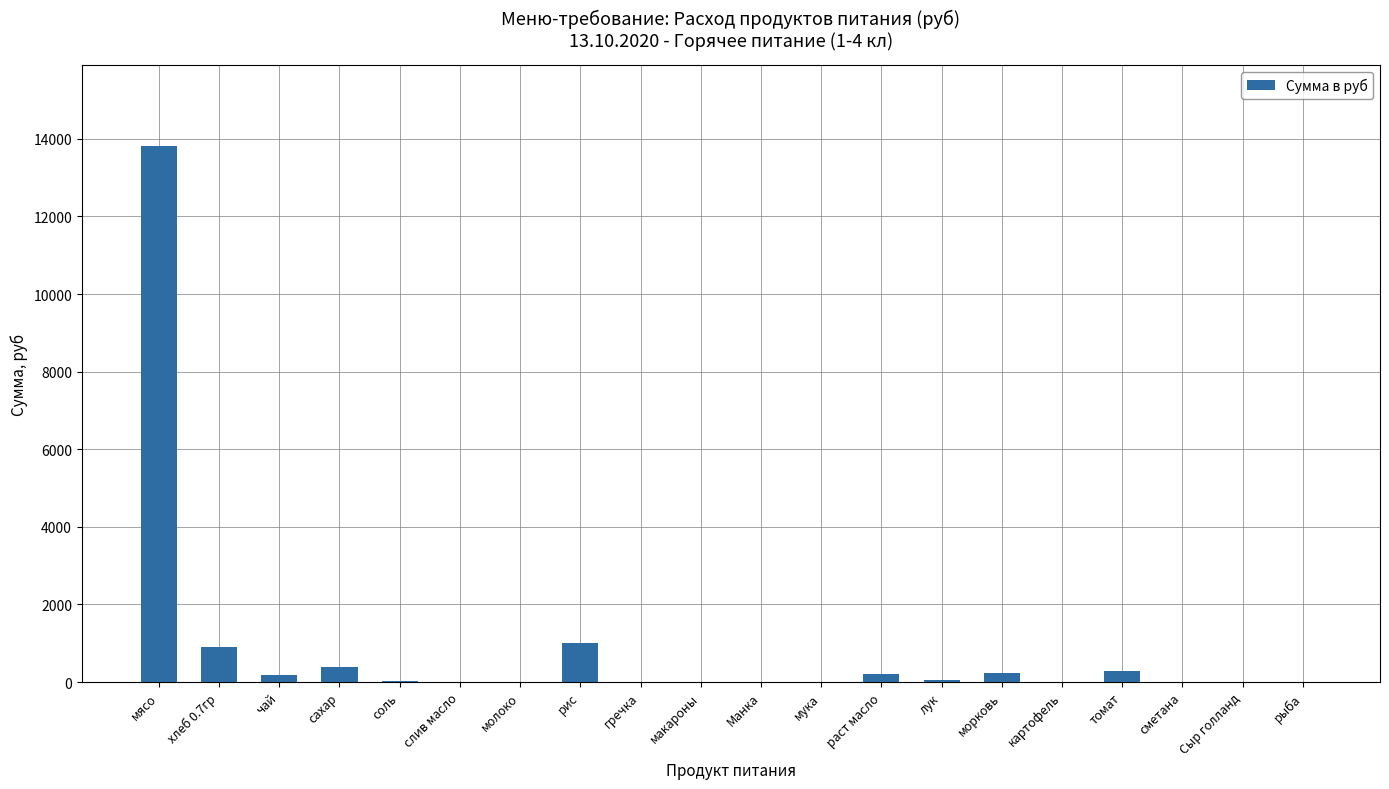

What is the maximum value shown in the chart?

13821.5